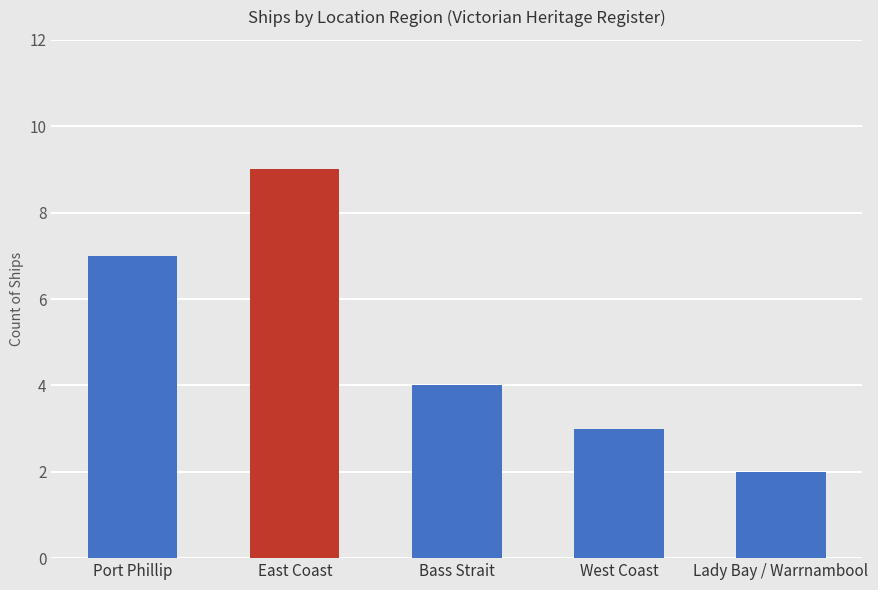

List the labels in order of value, smallest first.

Lady Bay / Warrnambool, West Coast, Bass Strait, Port Phillip, East Coast